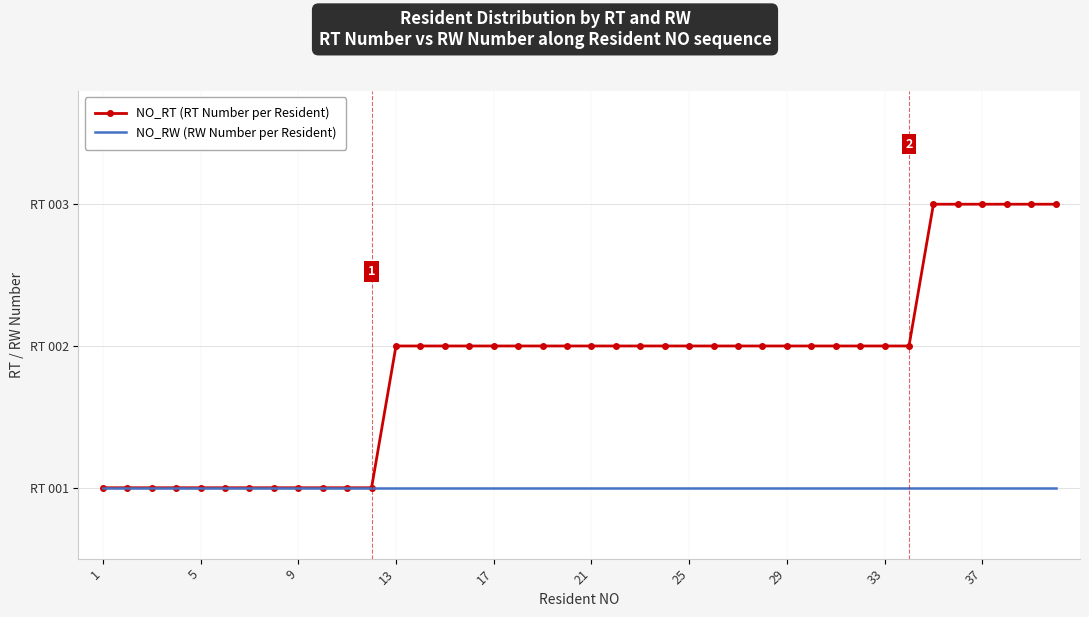

Count the NO_RT (RT Number per Resident) values in the range 1 to 2.

34